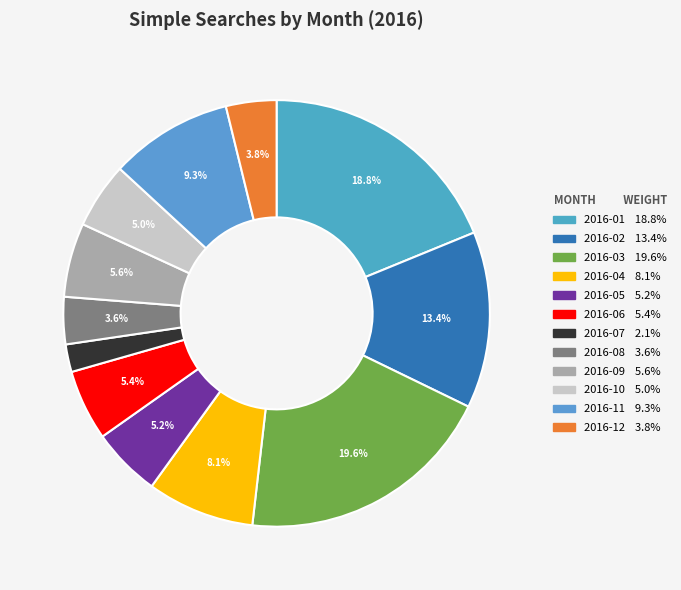

What is the smallest slice in the pie chart?

2016-07